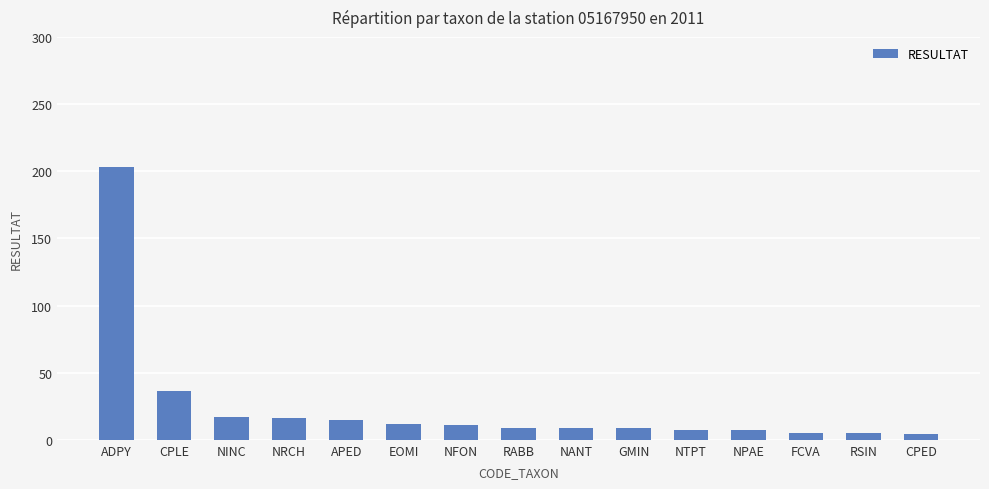

What value does the data have at CPLE, to the nearest 50?

50